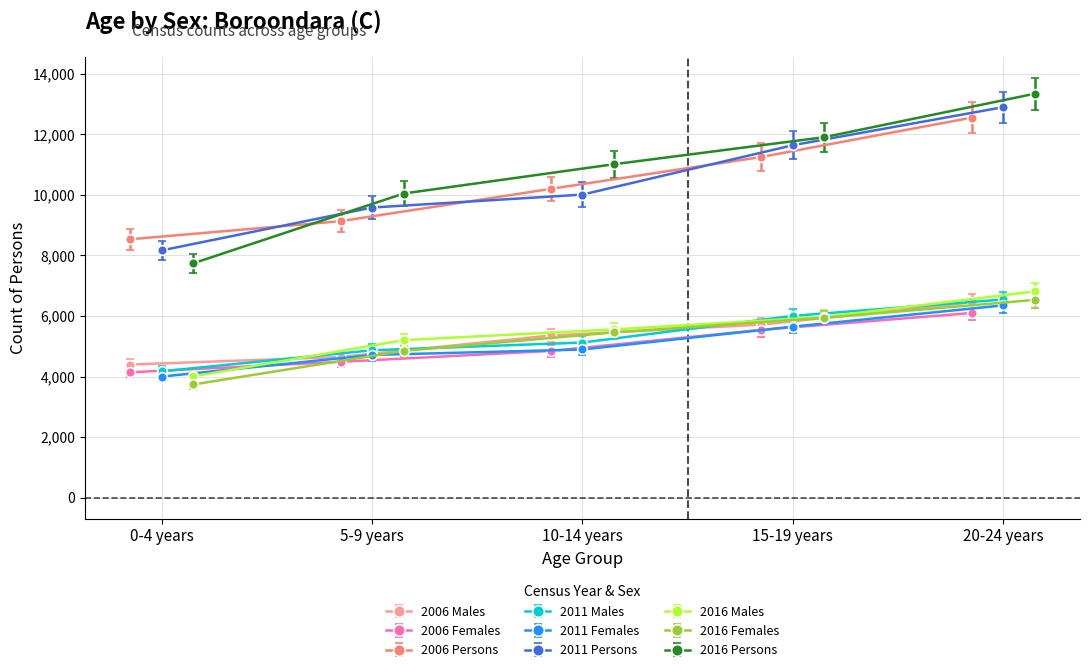

True or false: 2006 Persons has more than 1 points higher than both neighbors.

False